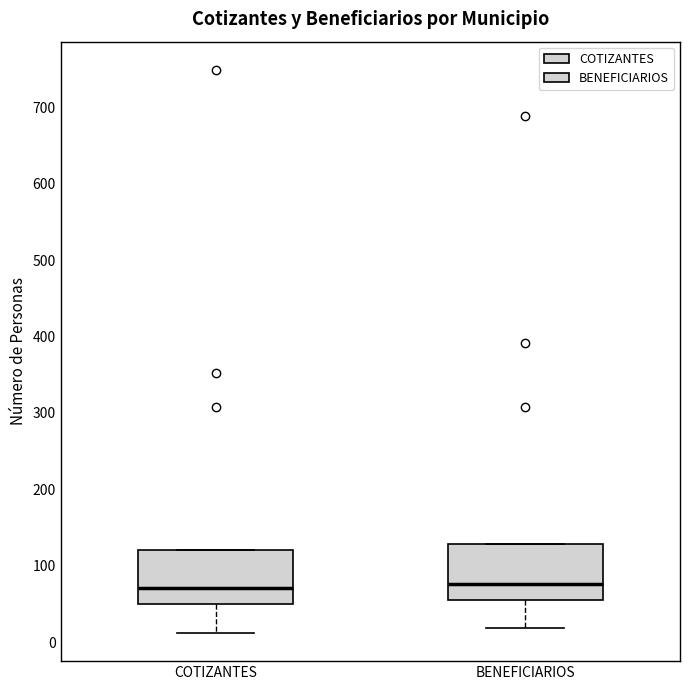

Where is the upper edge of the box for BENEFICIARIOS on the y-axis? The values are not printed on the chart, so give them approximately, as read against the axis.

130